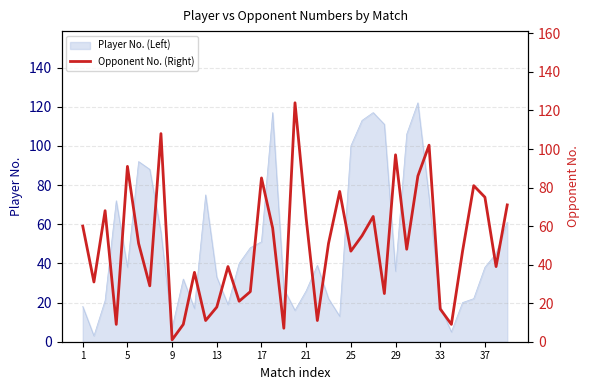

How many data points are less than 48?

19